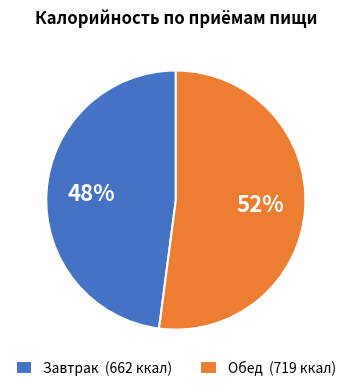

What is the majority slice?

Обед